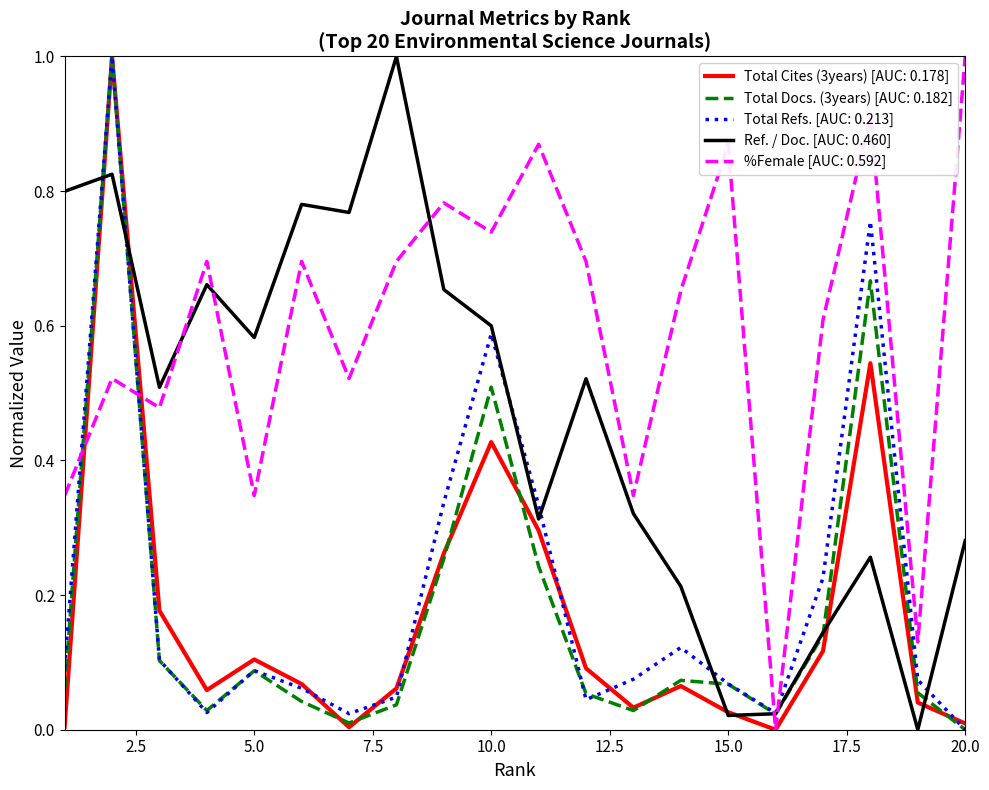

Which series has the largest total across all categories?

%Female [AUC: 0.592]